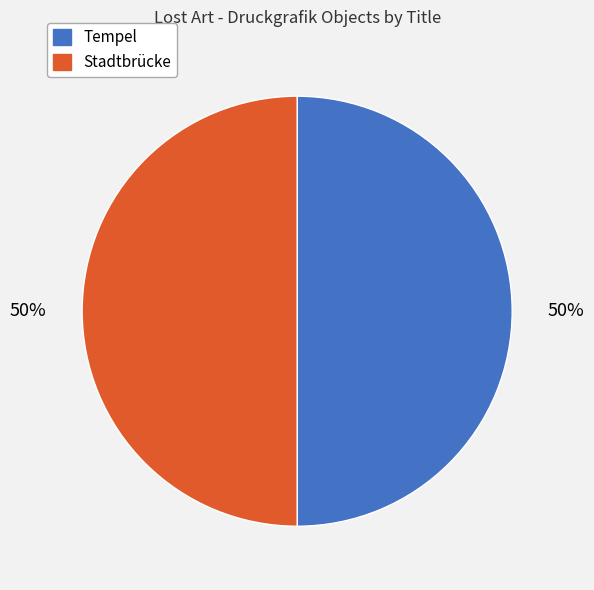

To the nearest percent, what portion does Stadtbrücke represent?

50%